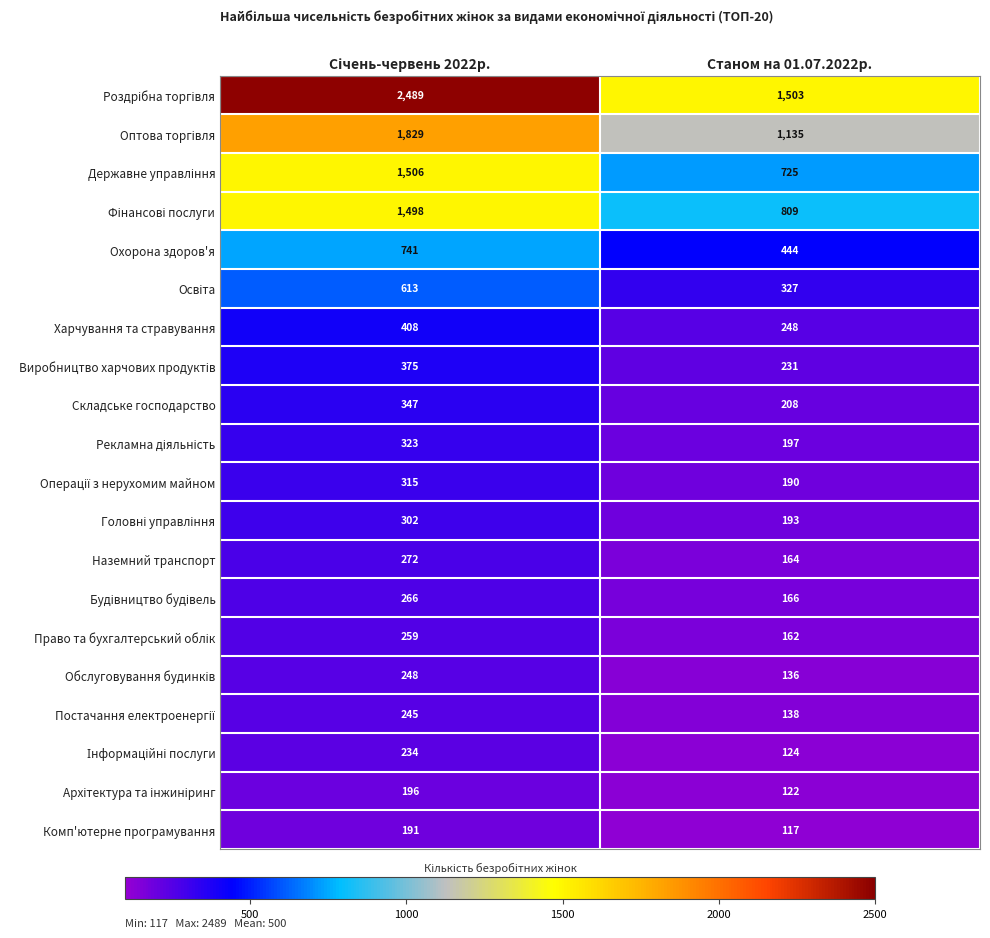

What is the spread (max minus min) of values at Станом на 01.07.2022р.?

1386